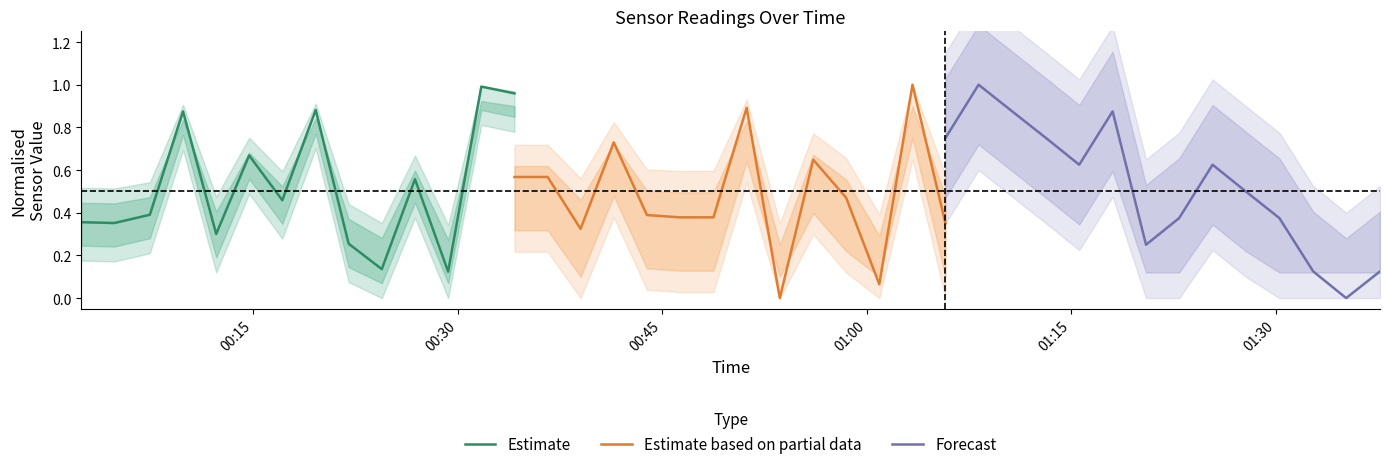

What is the average value of the Estimate series?

0.5